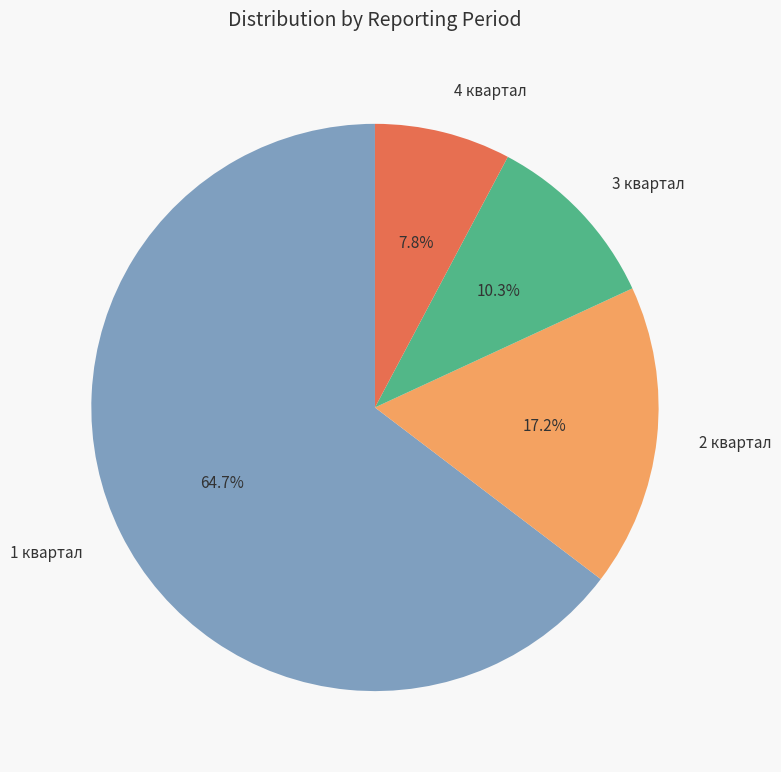

What percentage is the 2 квартал slice, to the nearest percent?

17%